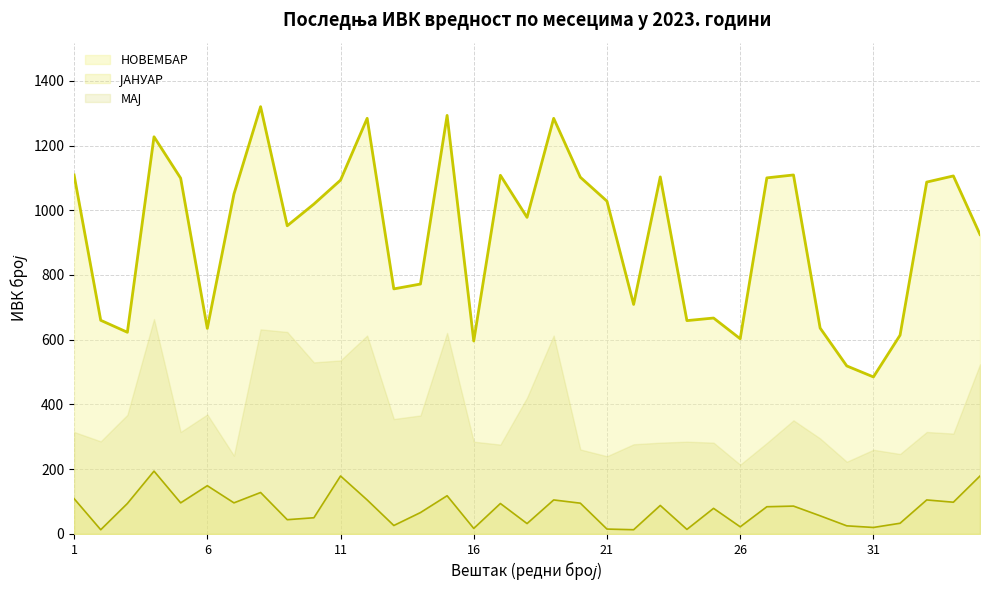

The НОВЕМБАР series shows 189 at 22. True or false?

False